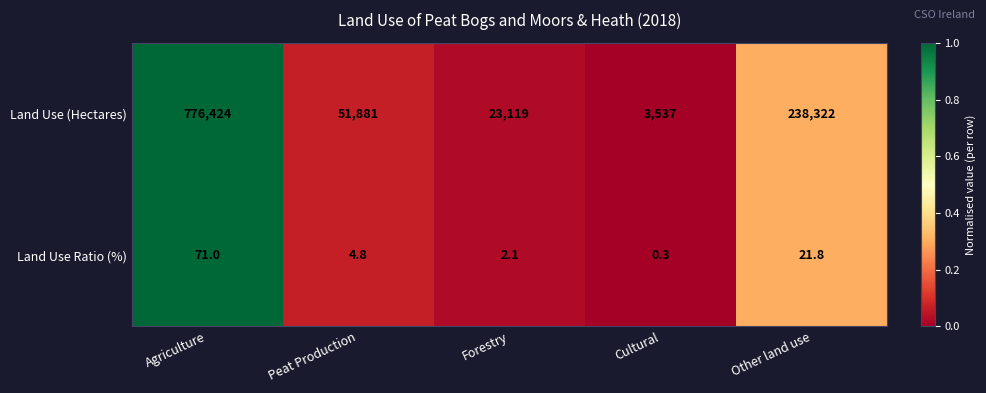

True or false: Land Use (Hectares) has a value of 69448.0 at Peat Production.

False